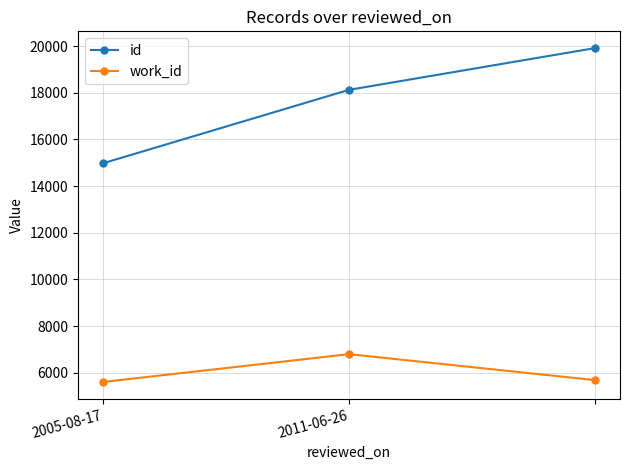

Count the number of categories in the chart.

3